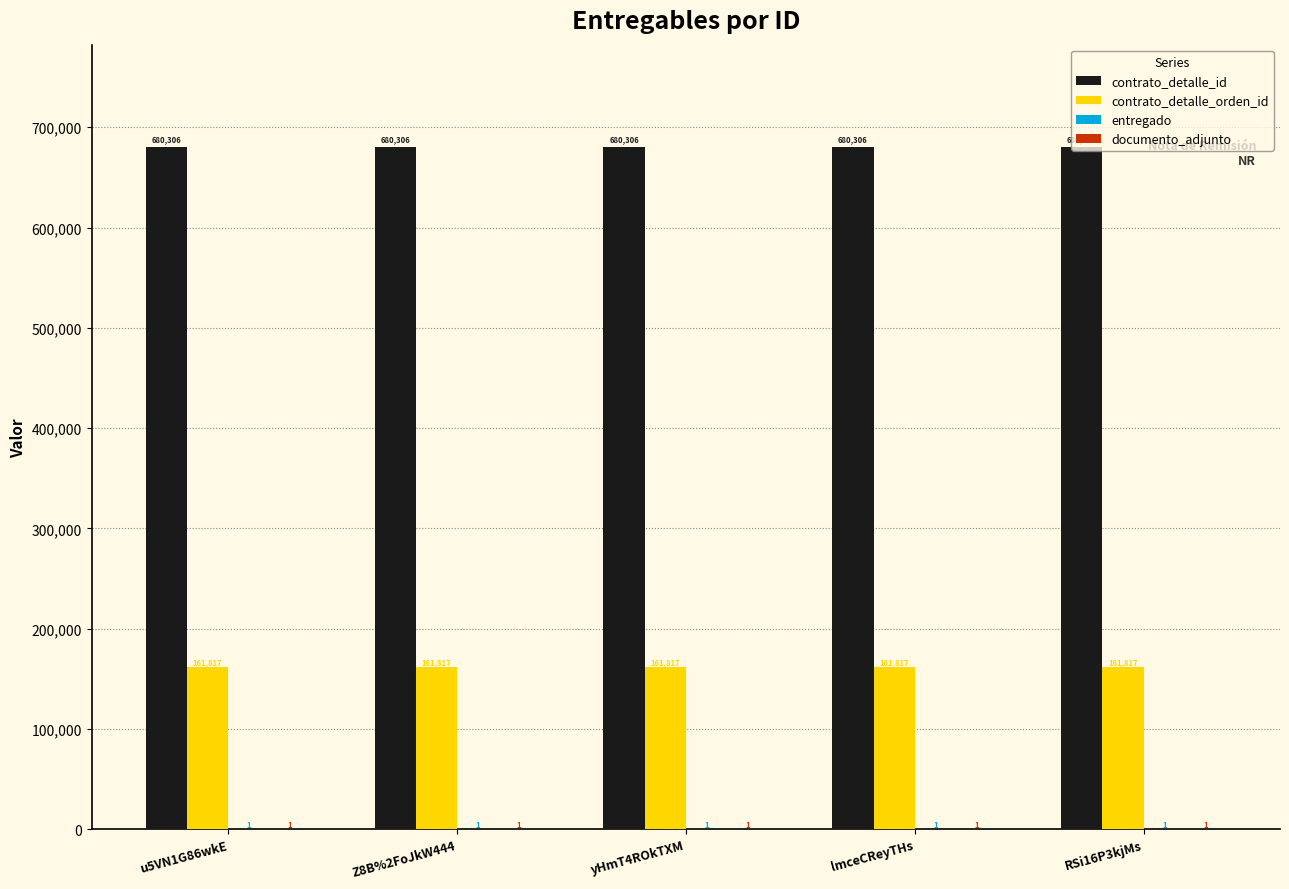

What is the total value across all series at u5VN1G86wkE?

842125